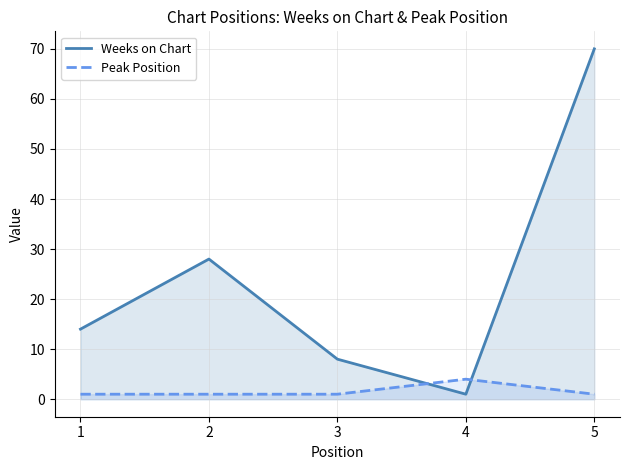

At which label does Weeks on Chart reach its peak?

5